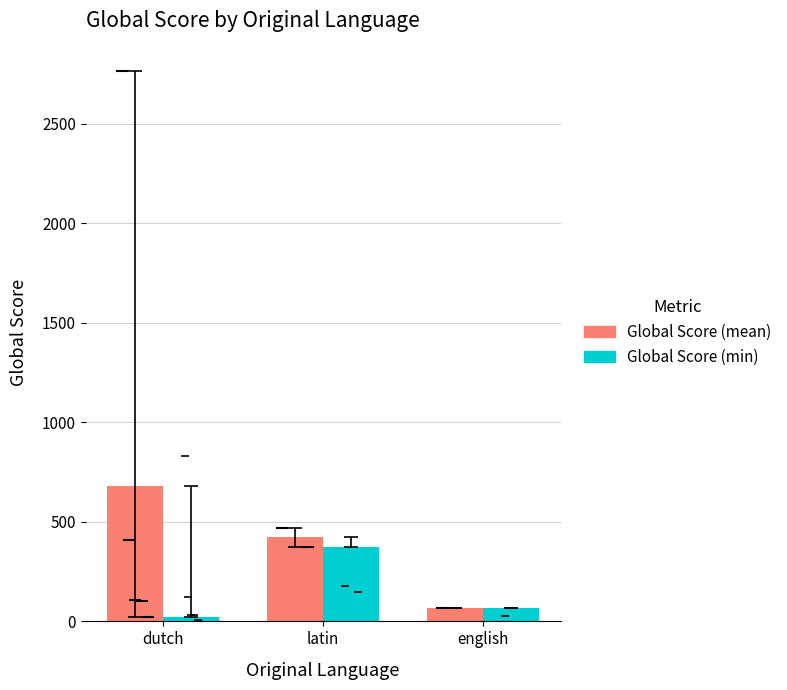

How many data points does each series have?

3